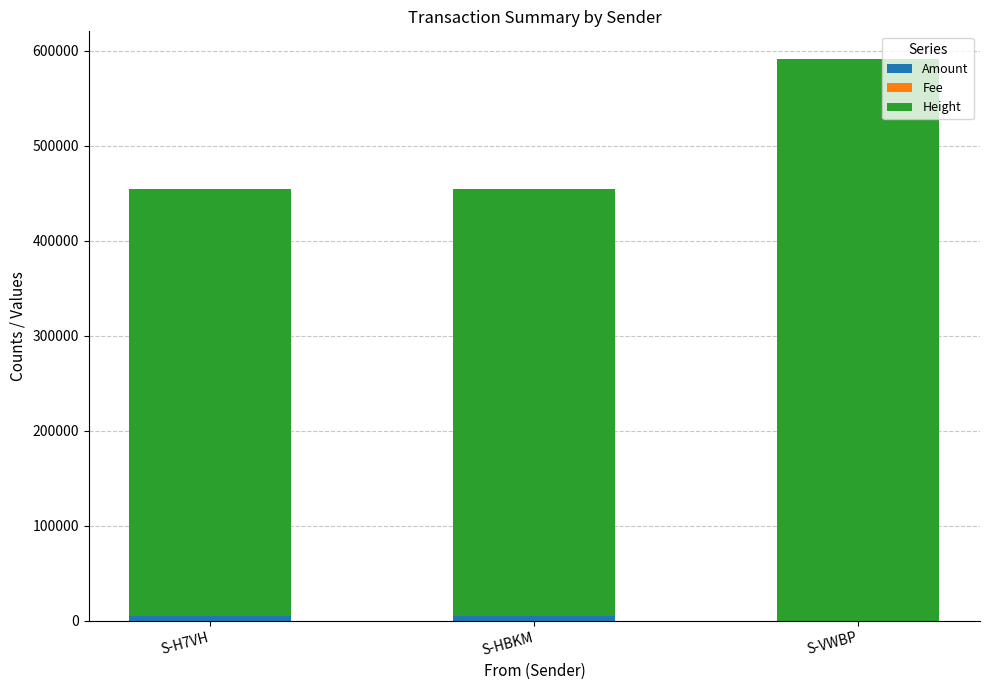

At which category is the sum across all series the highest?

S-VWBP